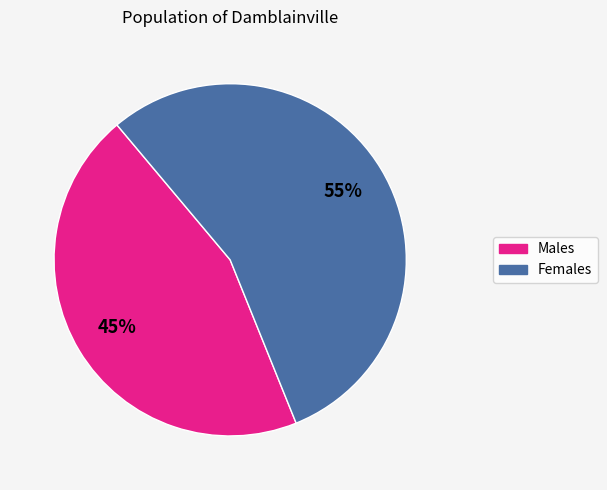

How many segments does this pie chart have?

2